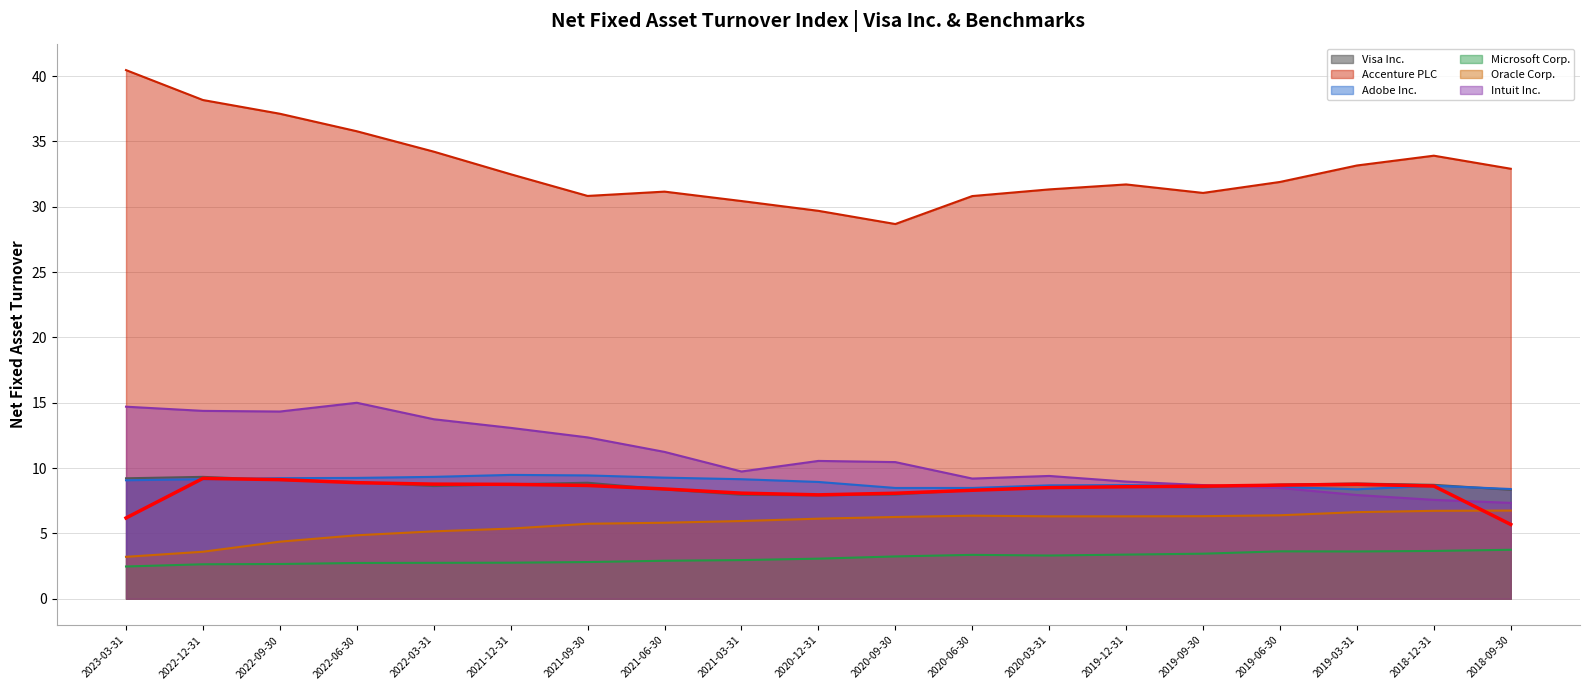

How many lines are shown in the chart?

6